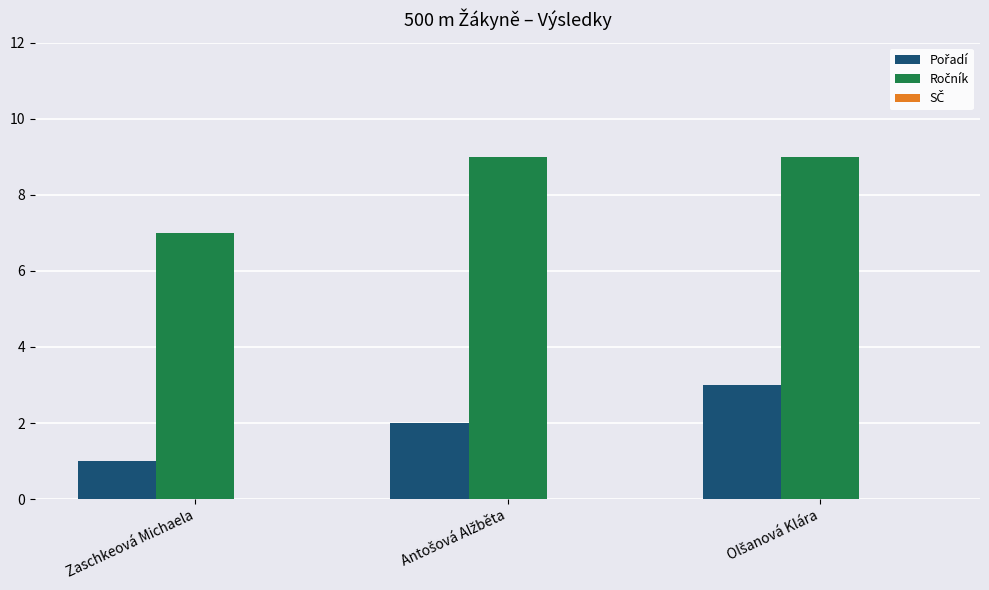

What is the total value across all series at Zaschkeová Michaela?

8